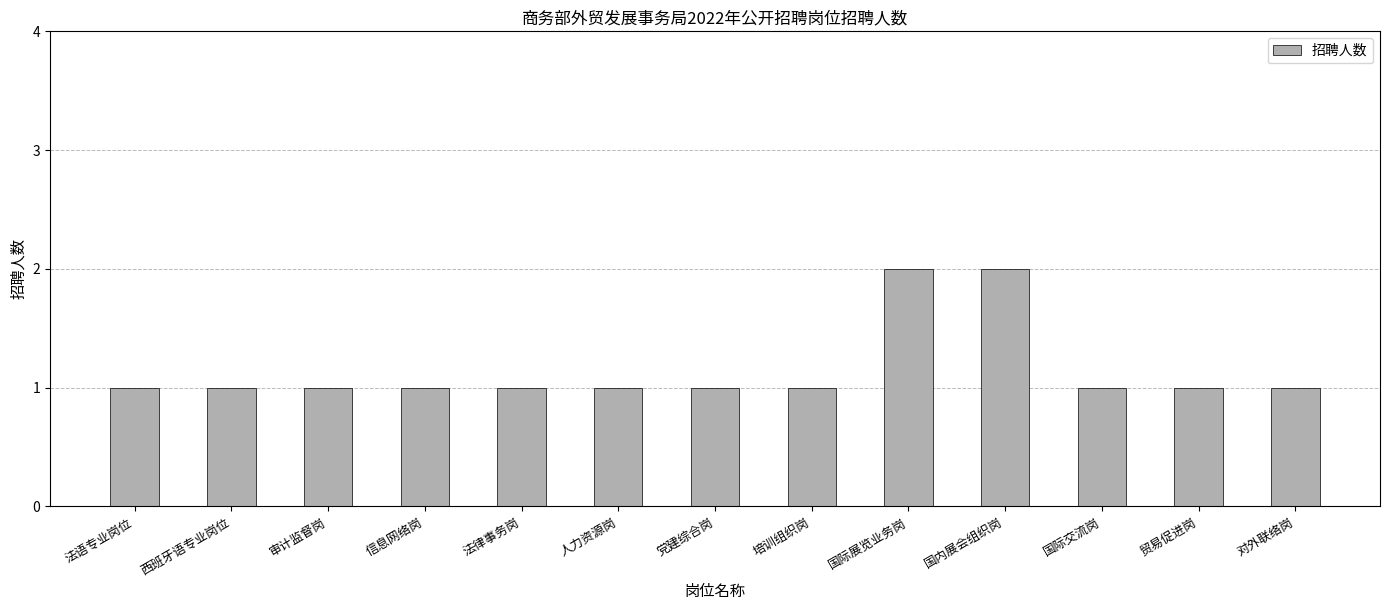

What is the approximate value at 贸易促进岗?

1